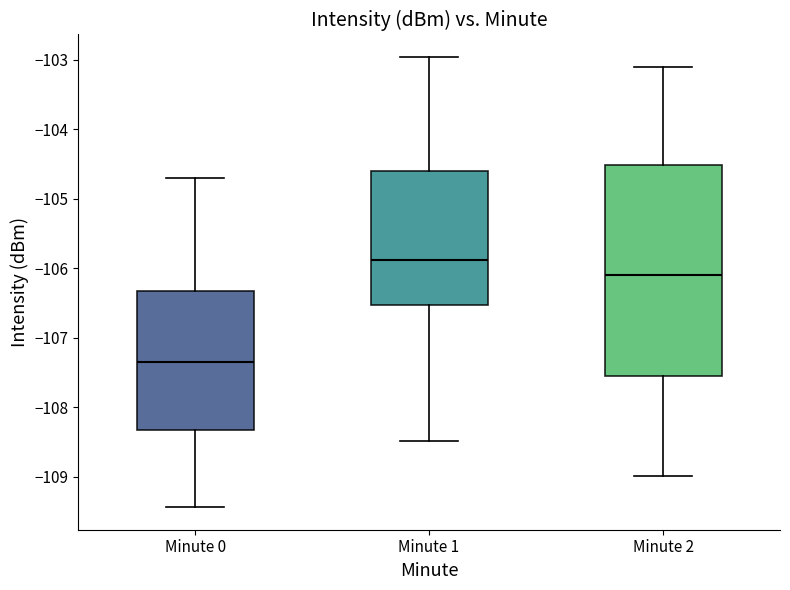

Where does the median line of the box for Minute 0 sit on the y-axis? The values are not printed on the chart, so give them approximately, as read against the axis.

-107.3